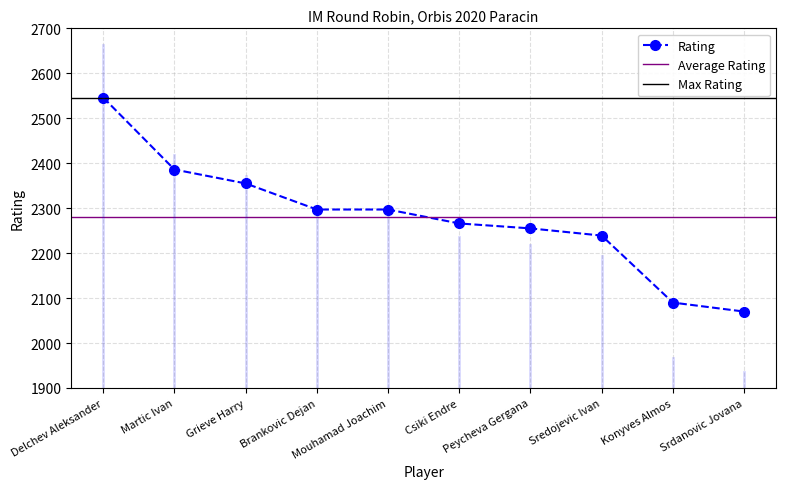

What is the sum of the values at Martic Ivan and Srdanovic Jovana?

4456